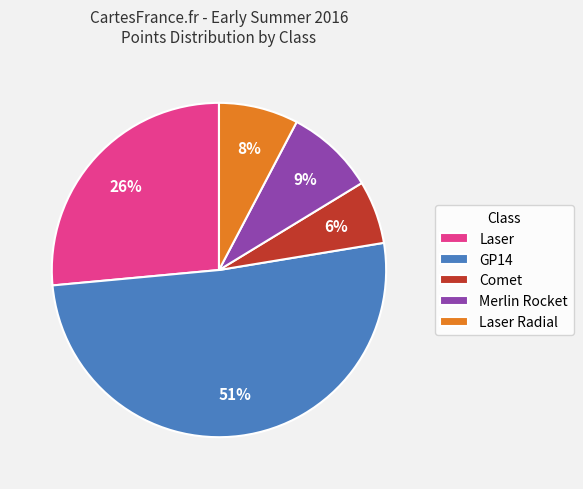

Is the sum of Comet and Laser greater than half?

No